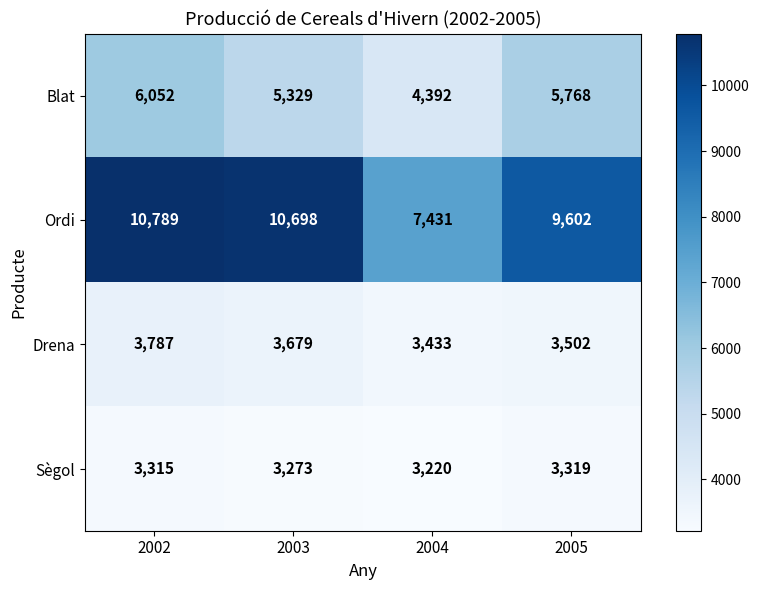

Which series changed the most between 2002 and 2005?

Ordi